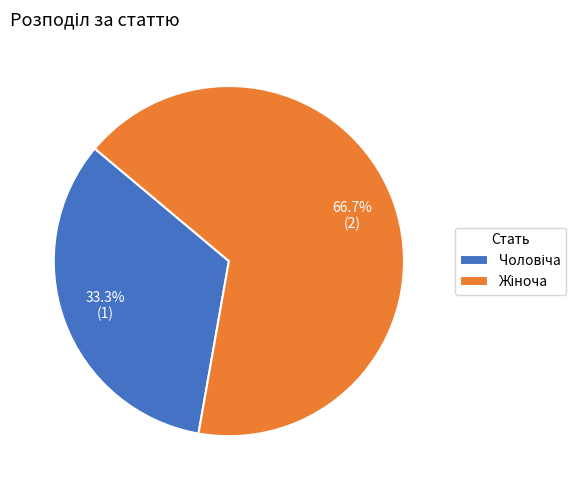

Is there a majority slice in this chart?

Yes